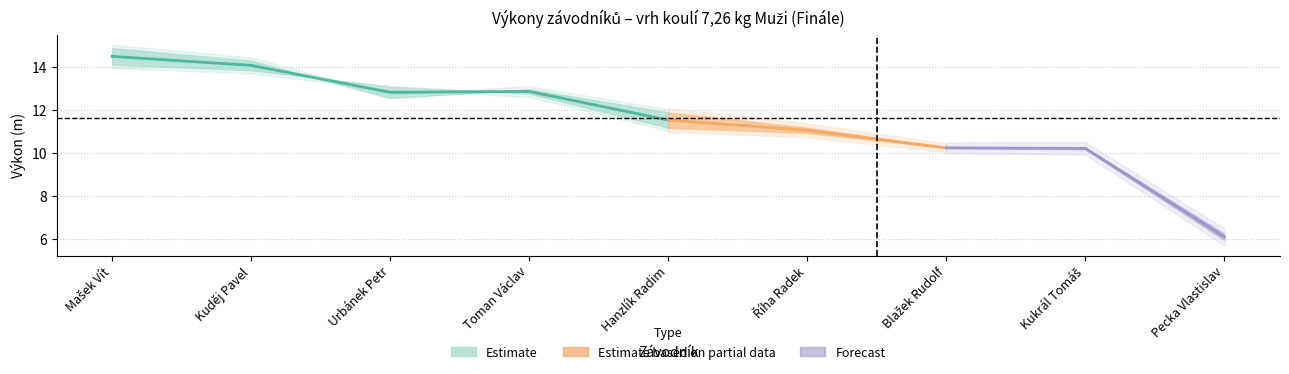

What is the label of the 9th point from the left?

Pecka Vlastislav